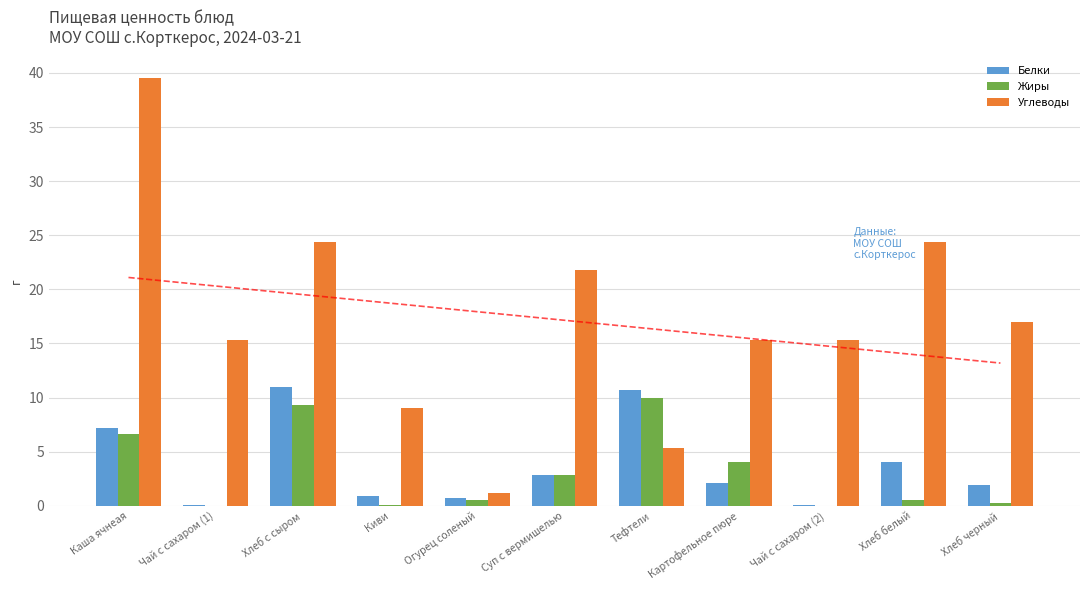

Reading left to right, list all the values displayed in this chart.

Белки: 7.2	0.1	11.0	0.9	0.7	2.8	10.7	2.1	0.1	4.0	1.9
Жиры: 6.7	0.0	9.3	0.1	0.5	2.9	10.0	4.0	0.0	0.5	0.3
Углеводы: 39.5	15.3	24.4	9.0	1.2	21.8	5.3	15.3	15.3	24.4	17.0